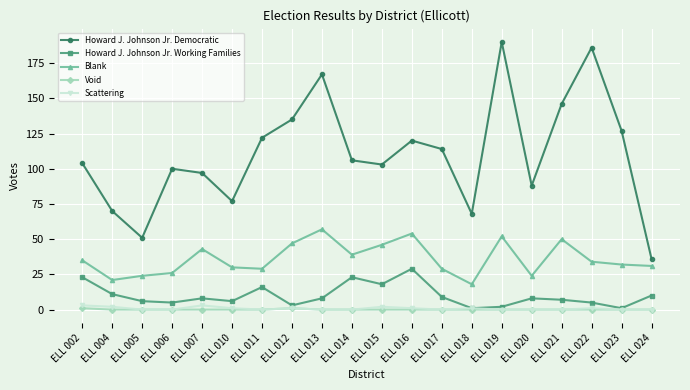

What is the difference between the maximum and second lowest values in the Howard J. Johnson Jr. Working Families series?

28